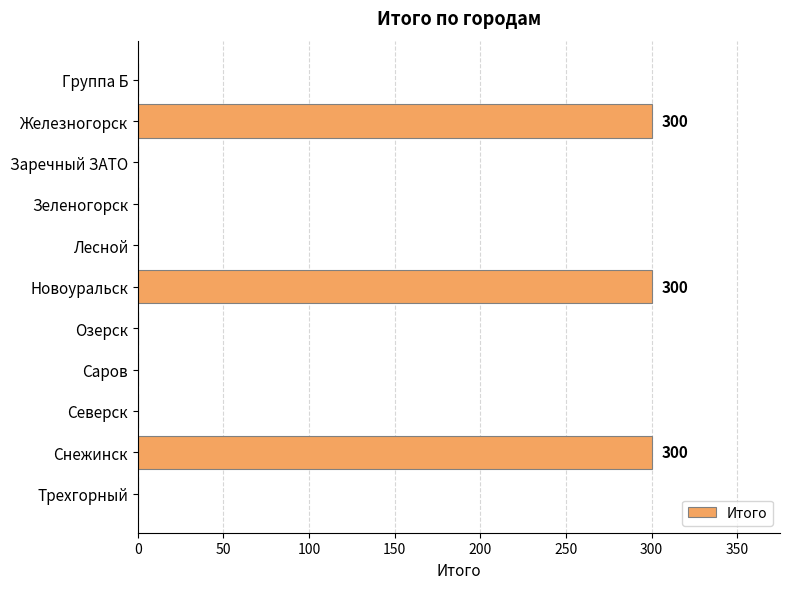

What is the maximum value shown in the chart?

300